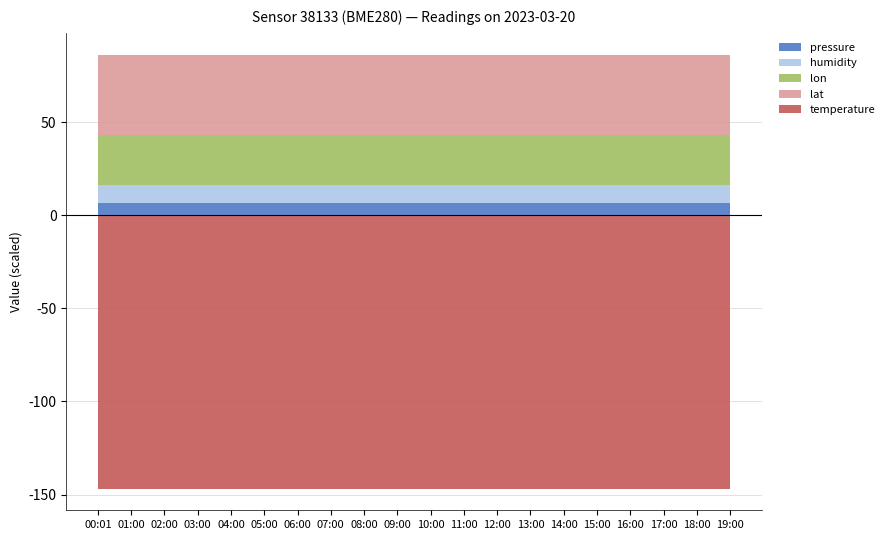

Reading left to right, transcribe all the data shown in this chart.

pressure: 64092.7	64092.7	64092.7	64092.7	64092.7	64092.7	64092.7	64092.7	64092.7	64092.7	64092.7	64092.7	64092.7	64092.7	64092.7	64092.7	64092.7	64092.7	64092.7	64092.7
humidity: 100.0	100.0	100.0	100.0	100.0	100.0	100.0	100.0	100.0	100.0	100.0	100.0	100.0	100.0	100.0	100.0	100.0	100.0	100.0	100.0
temperature: -146.8	-146.8	-146.8	-146.8	-146.8	-146.8	-146.8	-146.8	-146.8	-146.8	-146.8	-146.8	-146.8	-146.8	-146.8	-146.8	-146.8	-146.8	-146.8	-146.8
lat: 43.3	43.3	43.3	43.3	43.3	43.3	43.3	43.3	43.3	43.3	43.3	43.3	43.3	43.3	43.3	43.3	43.3	43.3	43.3	43.3
lon: 26.6	26.6	26.6	26.6	26.6	26.6	26.6	26.6	26.6	26.6	26.6	26.6	26.6	26.6	26.6	26.6	26.6	26.6	26.6	26.6